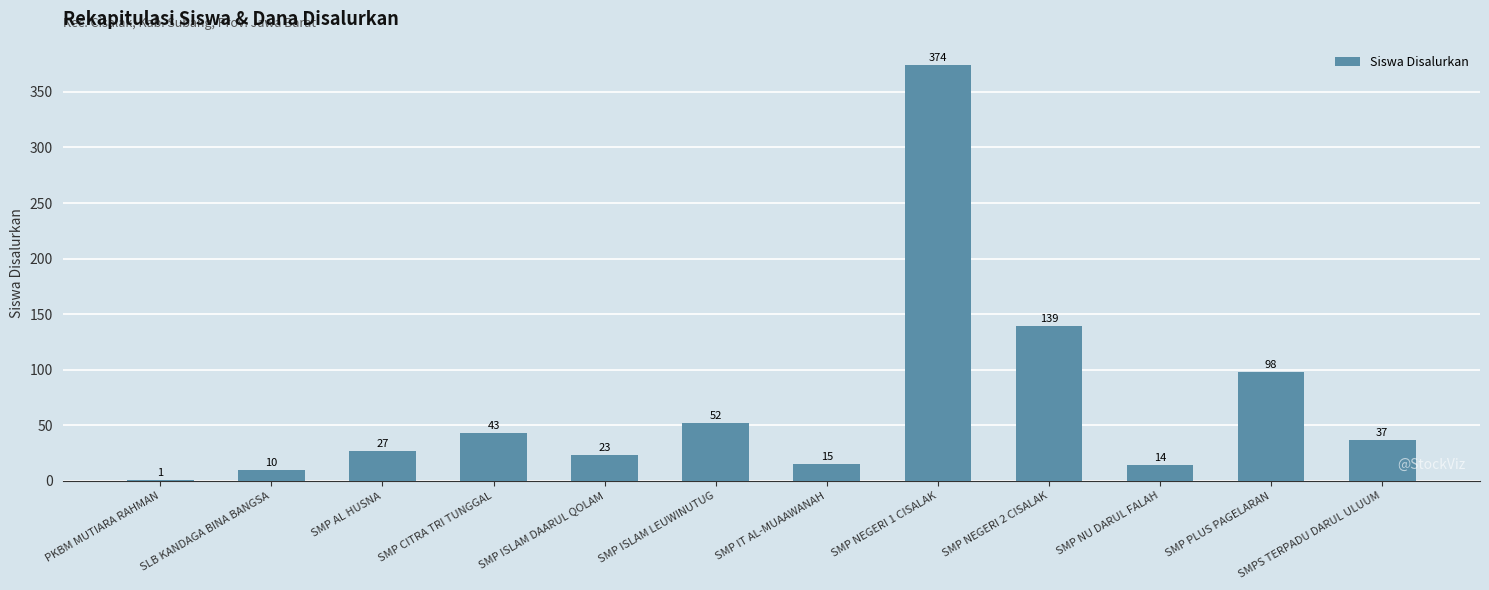

What is the difference between the values at SMP NEGERI 1 CISALAK and SMP AL HUSNA?

347